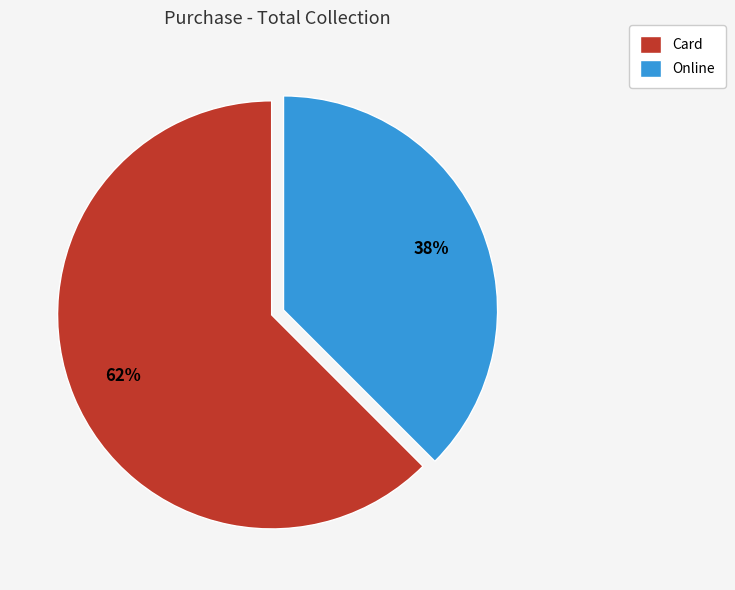

To the nearest percent, what portion does Online represent?

38%